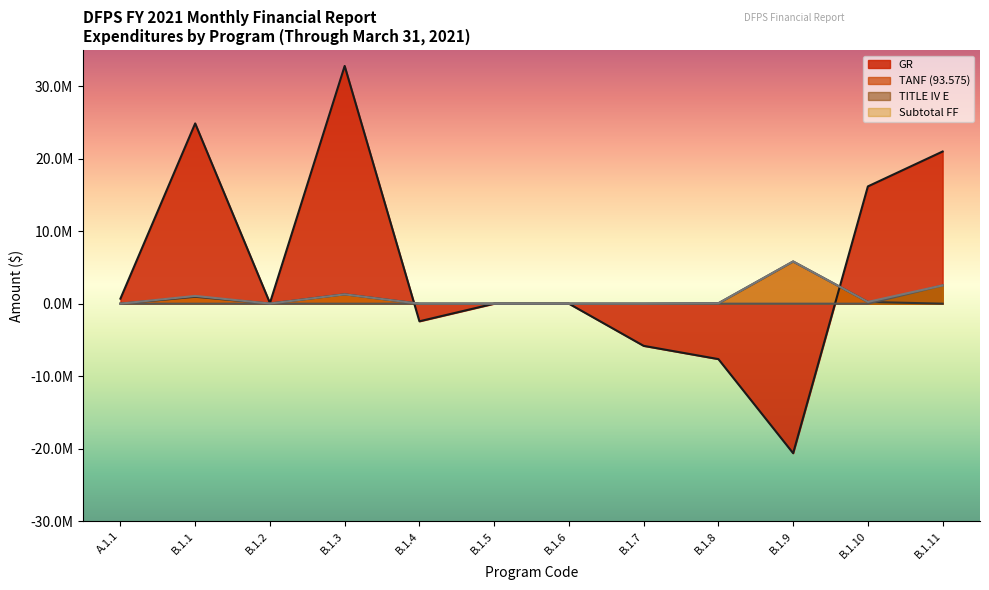

What is the difference between the highest and lowest values at A.1.1?

693132